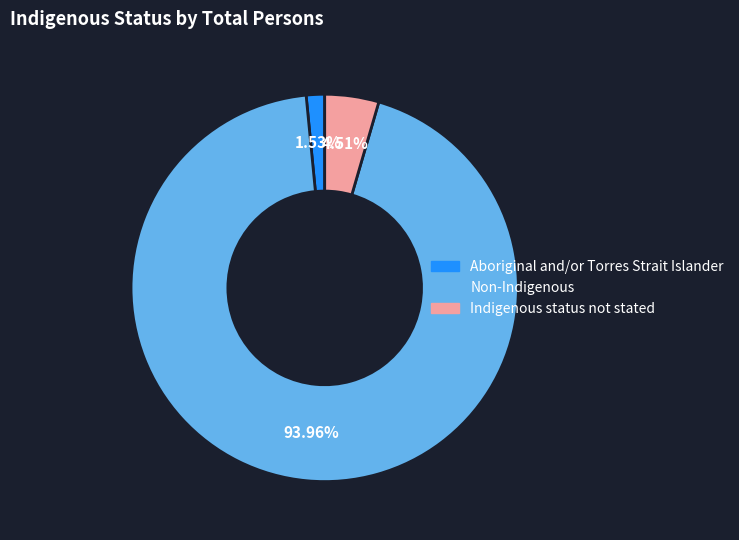

Is there any slice that represents more than half of the pie?

Yes